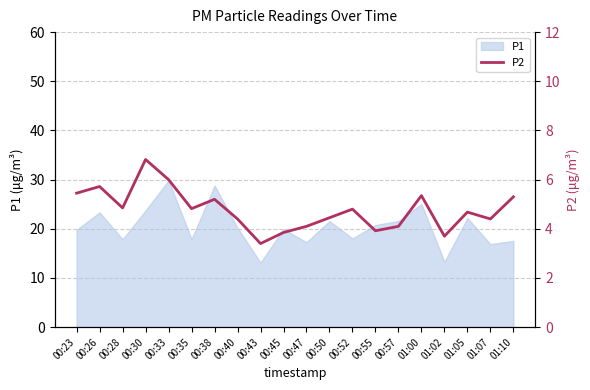

What is the maximum value for P1?

29.9